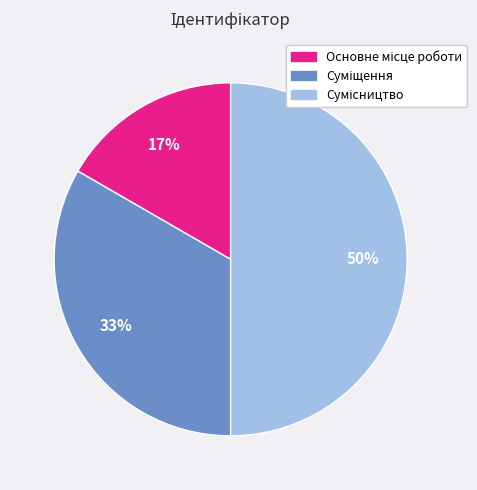

To the nearest percent, what is the average slice percentage?

33%